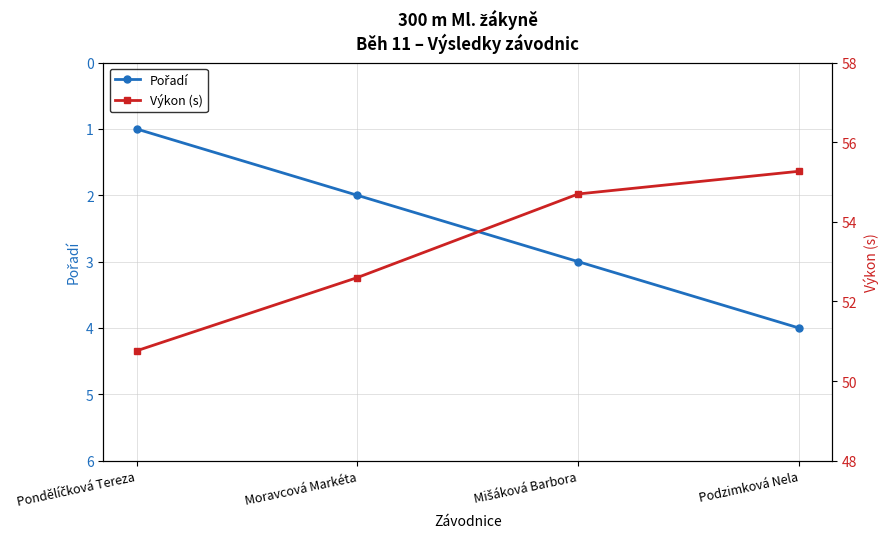

What is the sum of the Pořadí values at Moravcová Markéta and Mišáková Barbora?

5.0